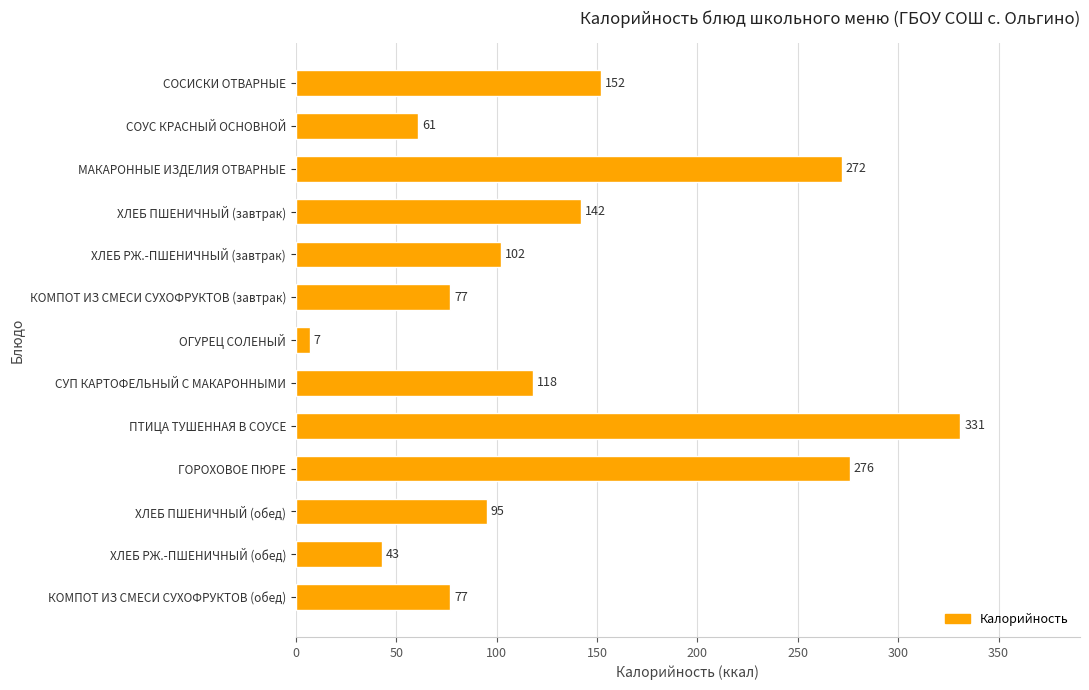

What is the difference between the maximum and minimum values?

324